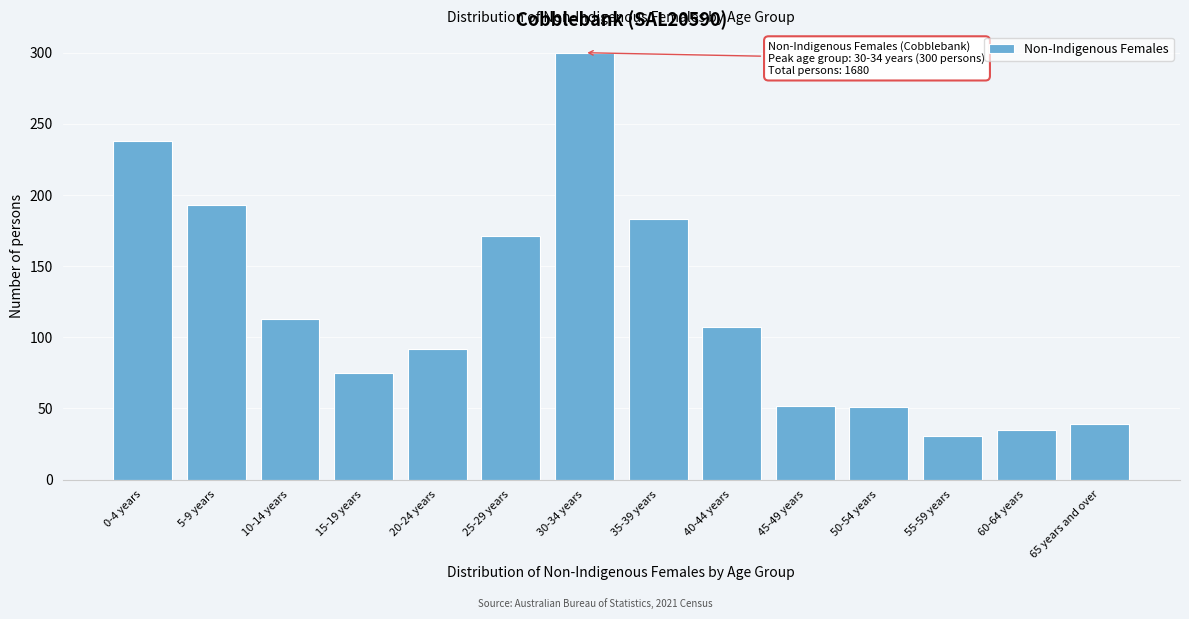

Which category has the highest value across all series?

30-34 years